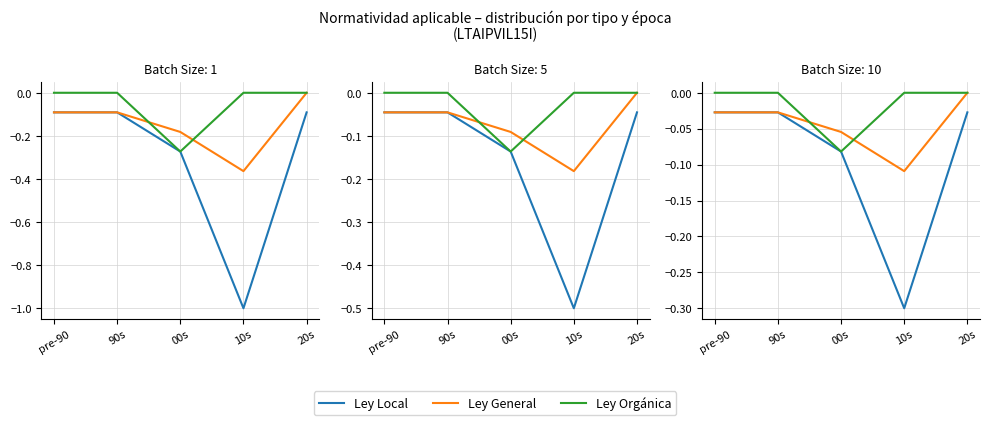

Where is the first local minimum for Ley General?

10s